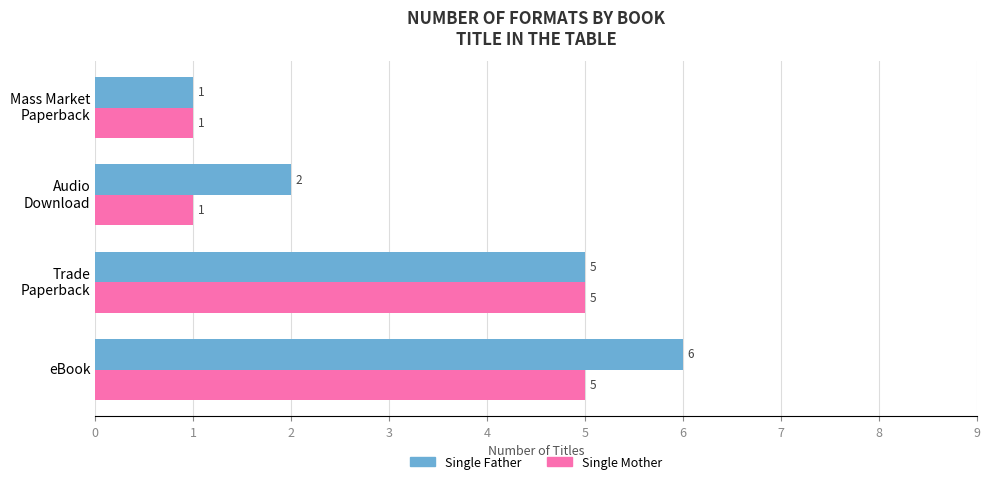

Rank the categories by Single Father value from lowest to highest.

Mass Market
Paperback, Audio
Download, Trade
Paperback, eBook